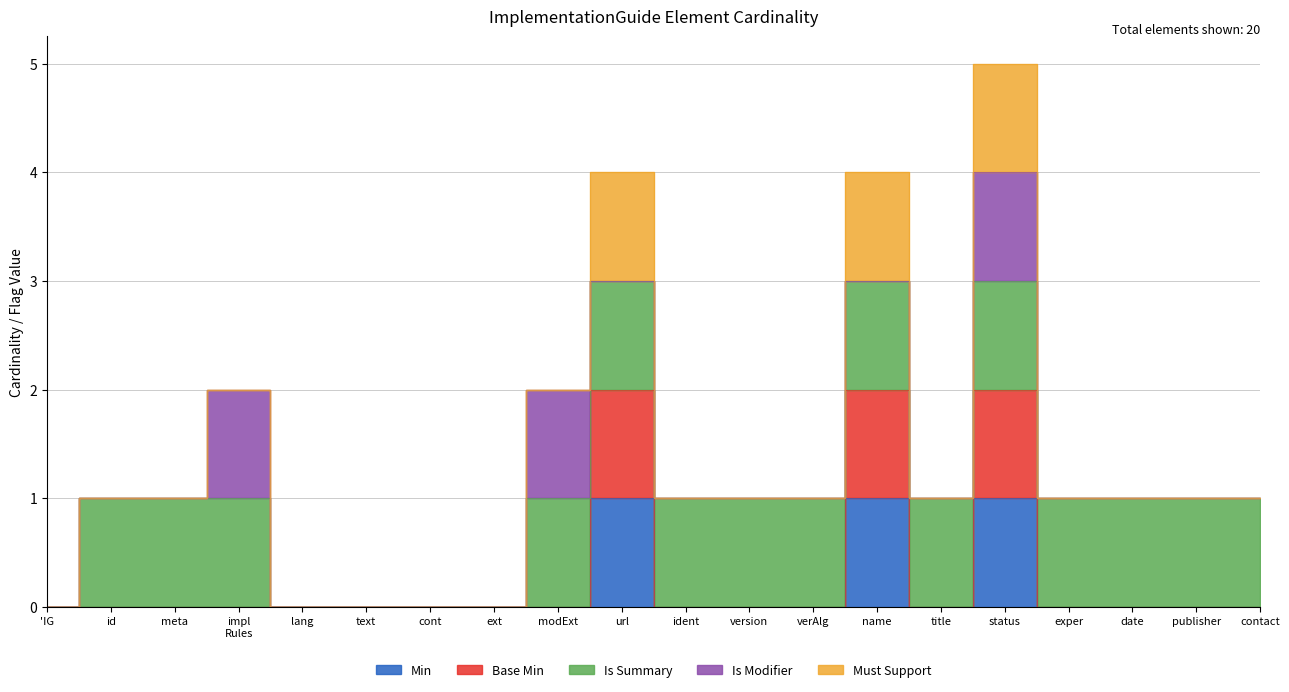

In Base Min, how many points are lower than both neighbors (excluding endpoints)?

1